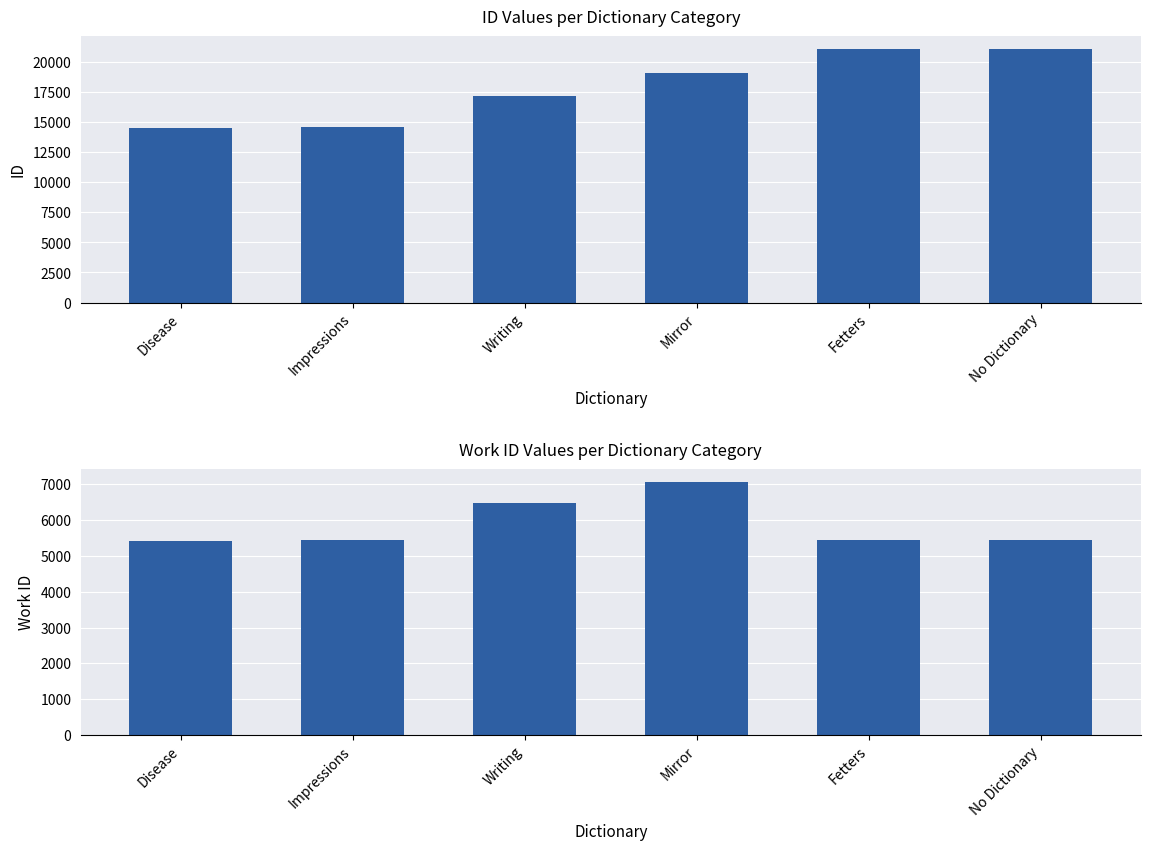

Reading left to right, what are all the values shown in this chart?

id: Disease=14508	Impressions=14574	Writing=17186	Mirror=19095	Fetters=21105	No Dictionary=21106
work_id: Disease=5408	Impressions=5452	Writing=6462	Mirror=7070	Fetters=5452	No Dictionary=5452